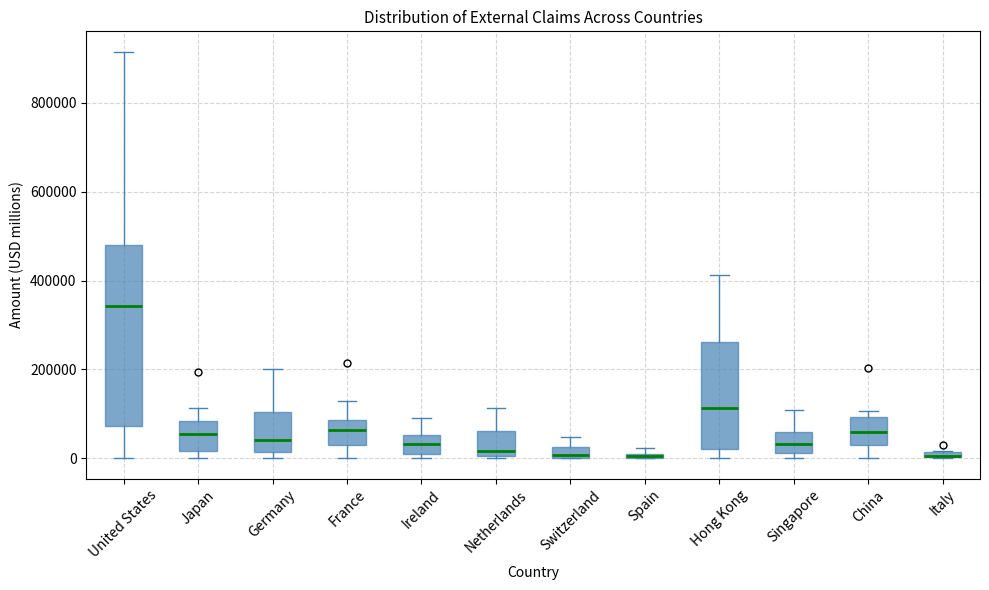

Which box is the tallest, from its lower edge to its upper edge?

United States